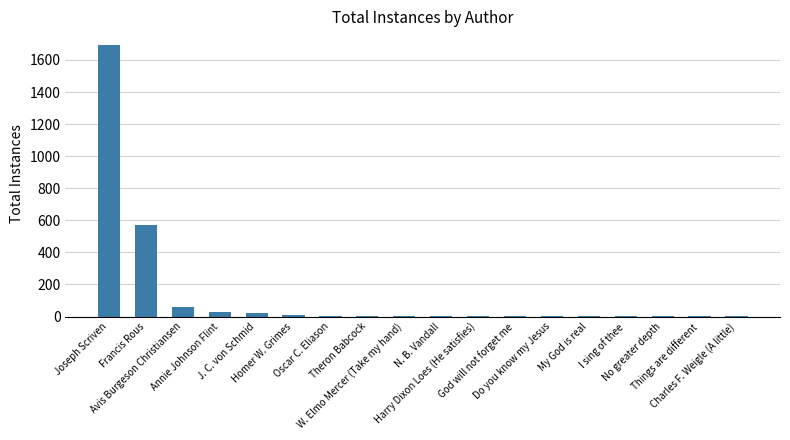

What is the greatest value displayed?

1694